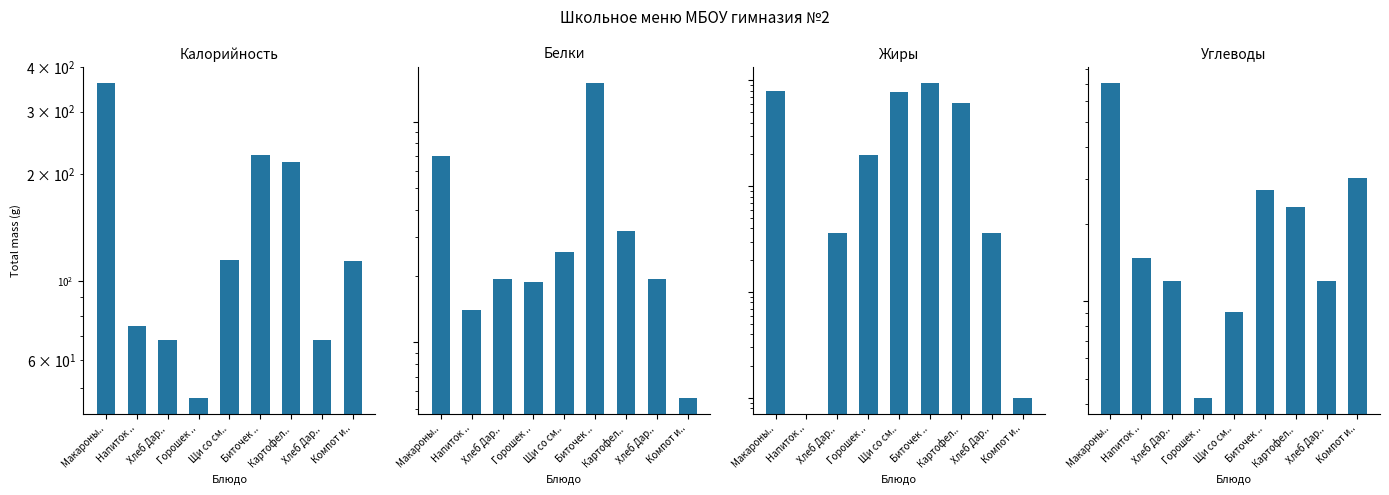

Which series changed the most between Биточек .. and Компот и..?

Калорийность